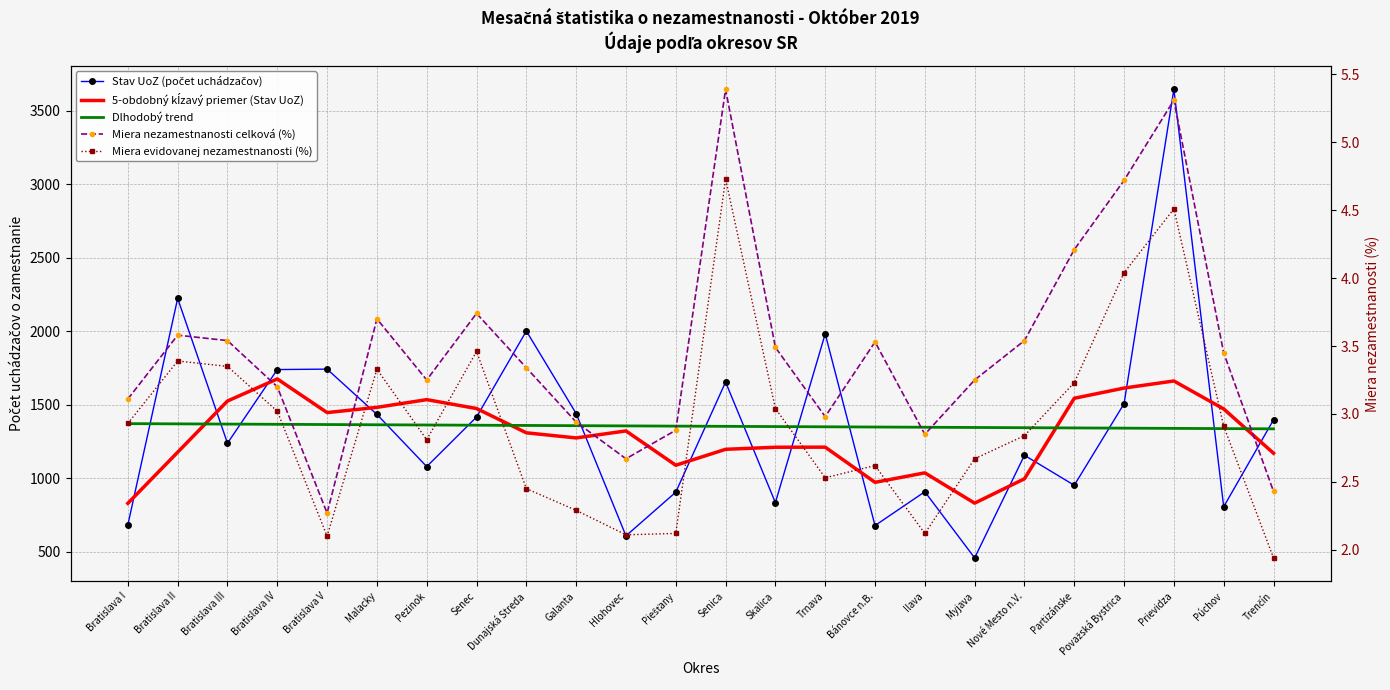

Read the Miera evidovanej nezamestnanosti (%) value at Považská Bystrica.

4.0